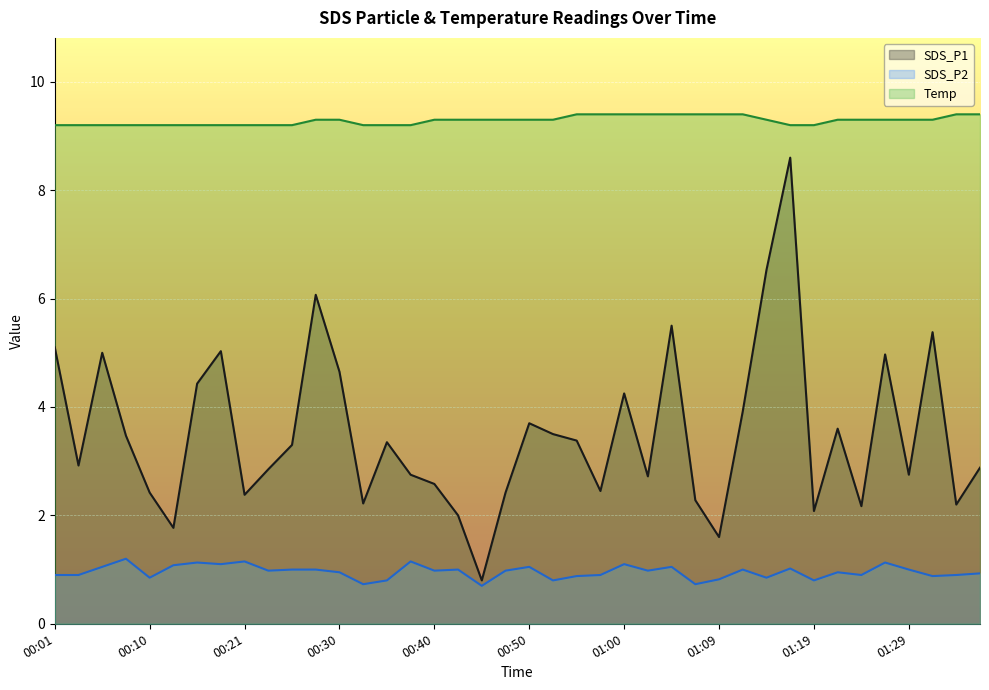

What is the total value across all series at 00:28?

16.4